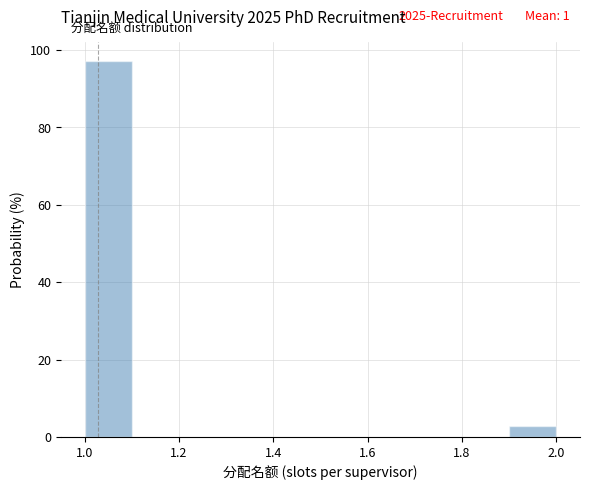

Over which range of the x-axis is the bar tallest?

1.0 to 1.1